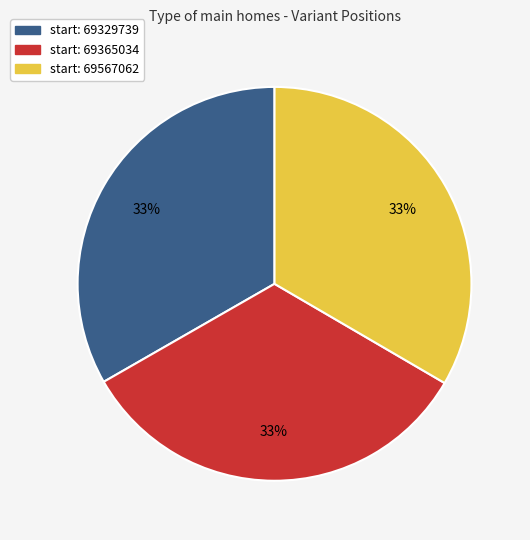

Does any single category account for the majority?

No